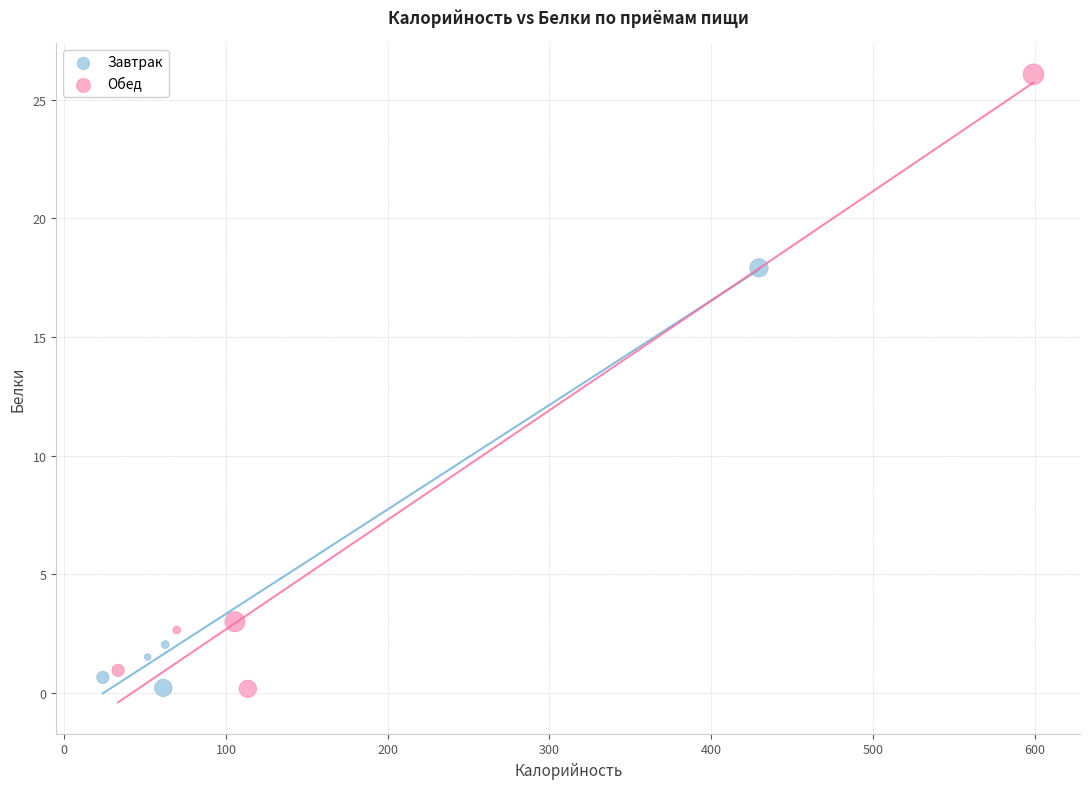

Which series reaches the maximum Y coordinate?

Обед